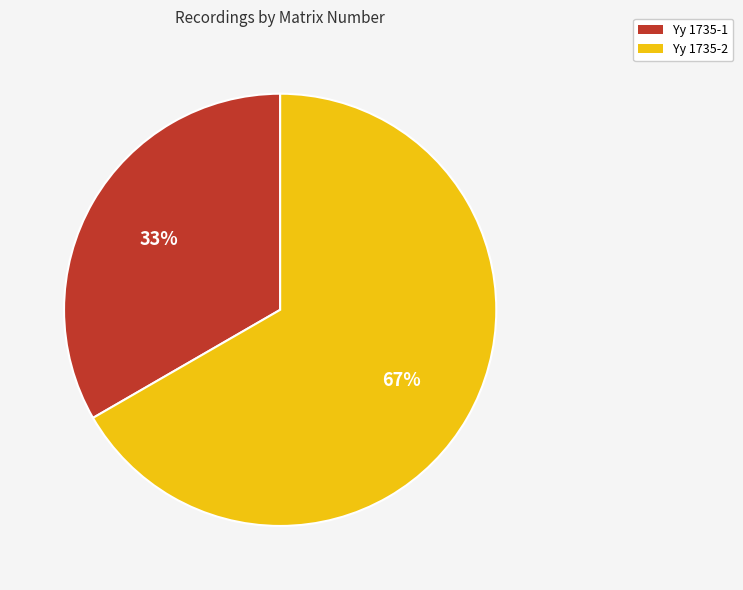

Is it true that Yy 1735-1 is 43% of the pie?

False